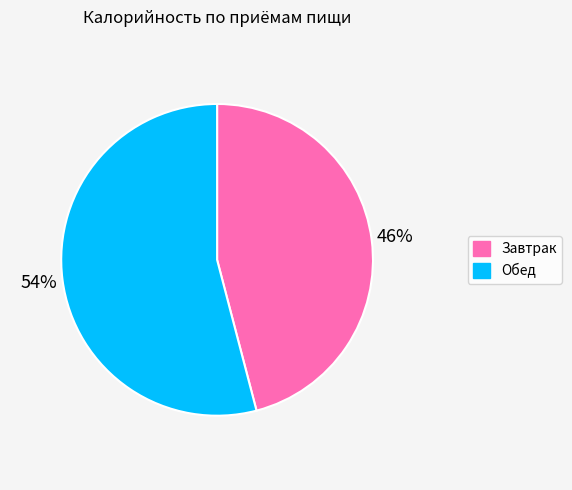

To the nearest percent, what is the difference between the Завтрак and Обед slice percentages?

8%